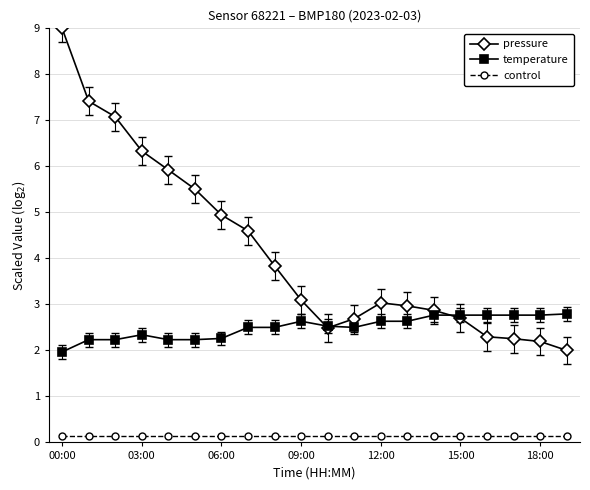

Which series has the widest spread of values?

pressure